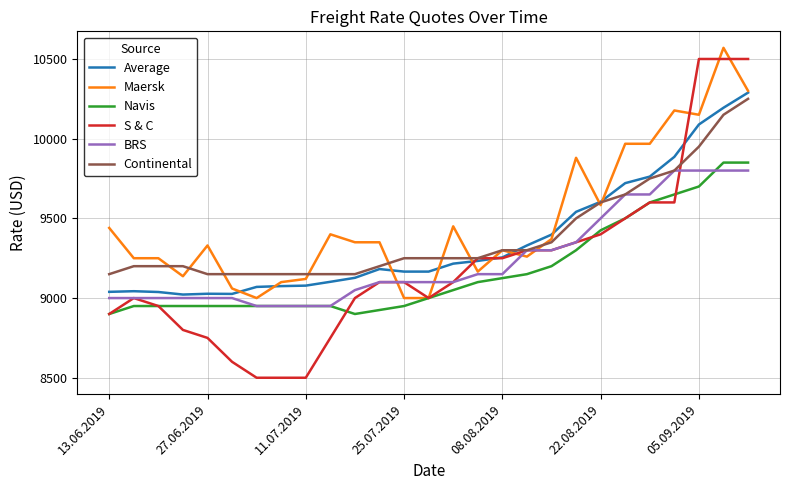

How many categories are shown in the chart?

27